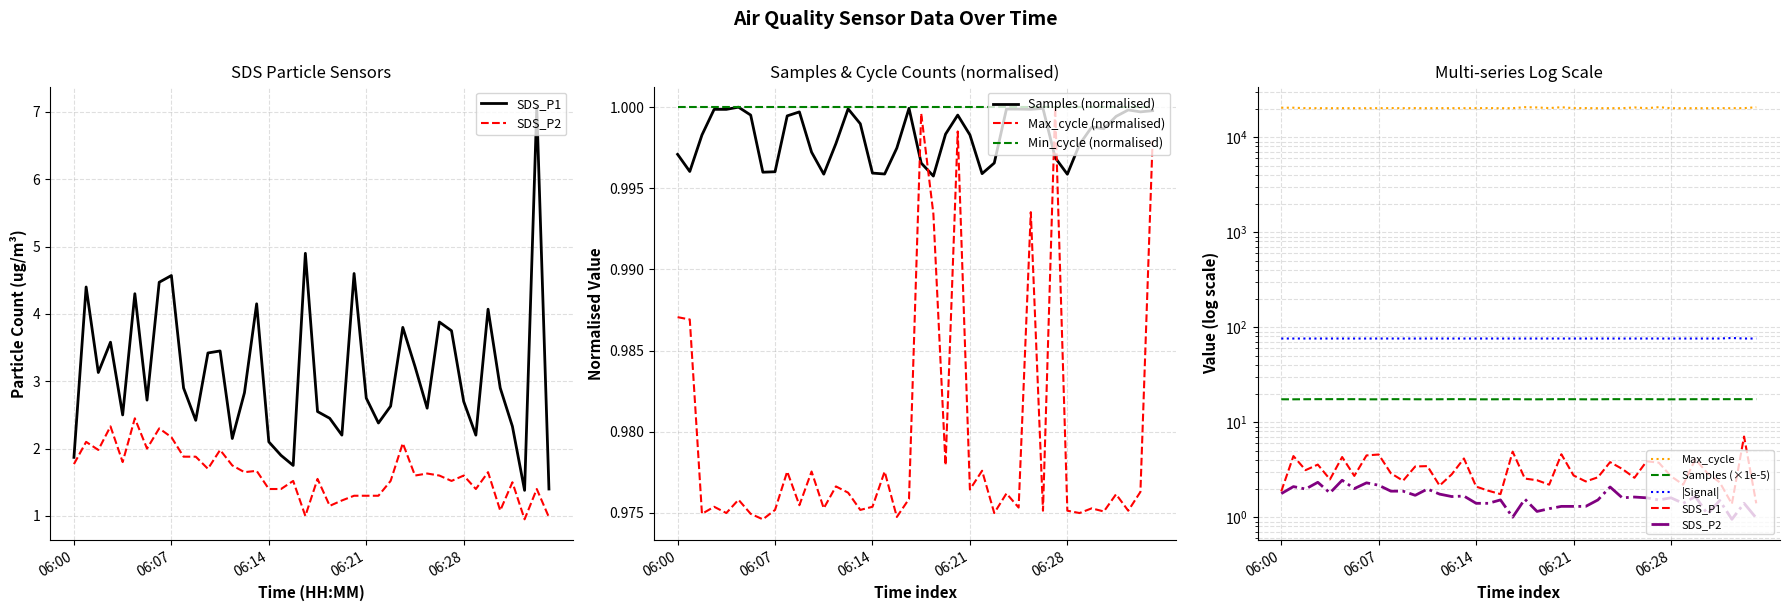

At which label does SDS_P2 first exceed 1?

06:00